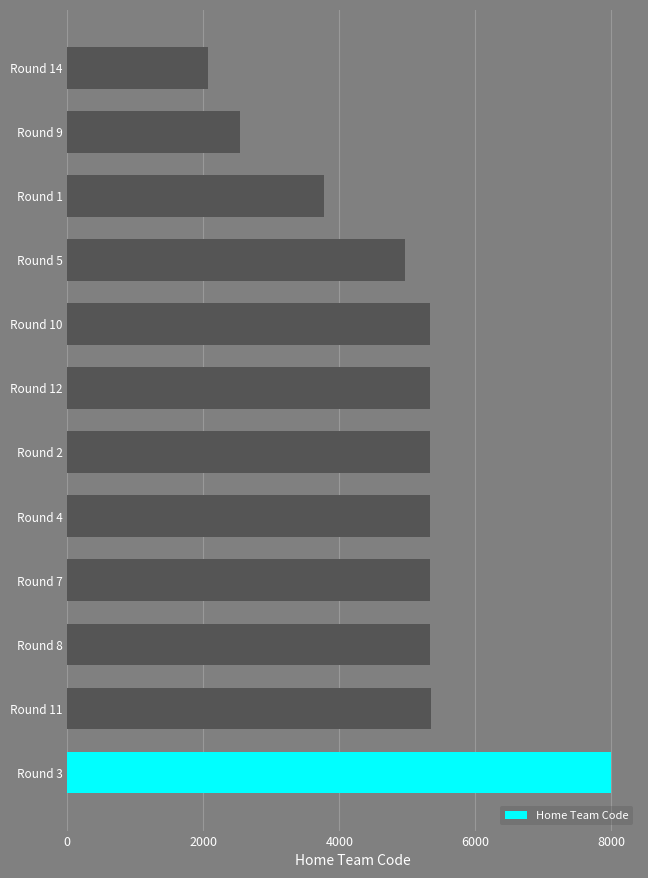

The value at Round 7 is 8455. True or false?

False